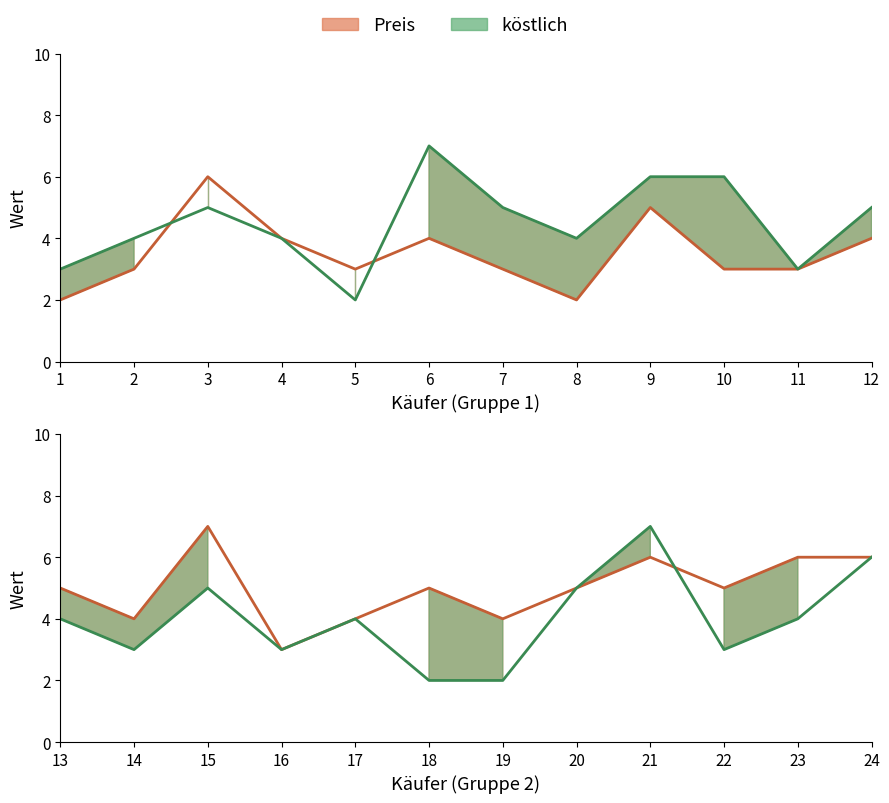

Which series changed the most between 21 and 24?

köstlich (Linie)